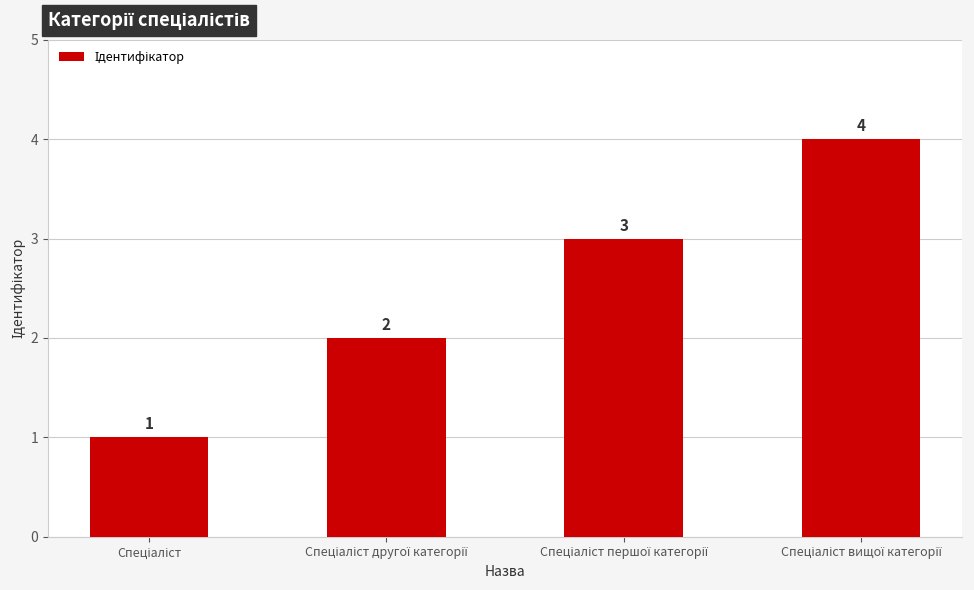

What is the value of the 1st bar from the left?

1